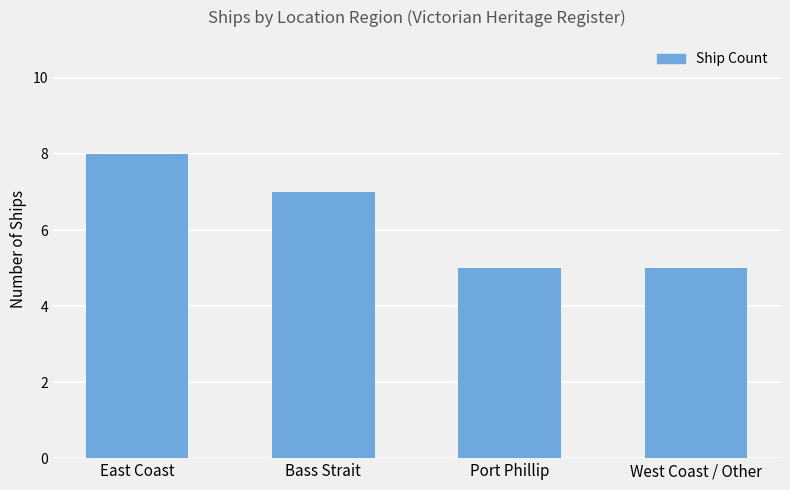

What is the label of the 2nd bar from the right?

Port Phillip